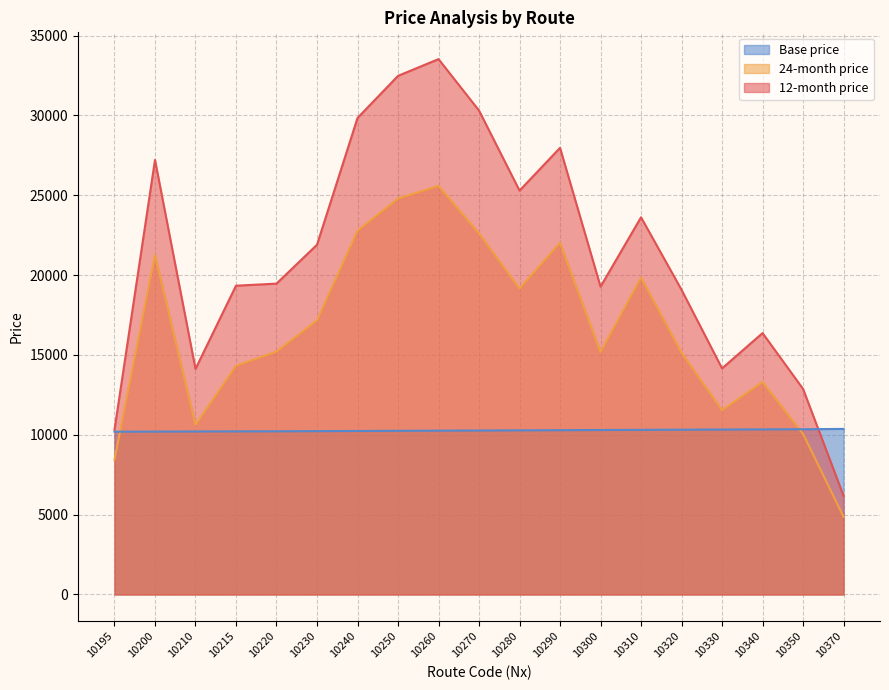

What value does the 24-month price series have at 10195?

8436